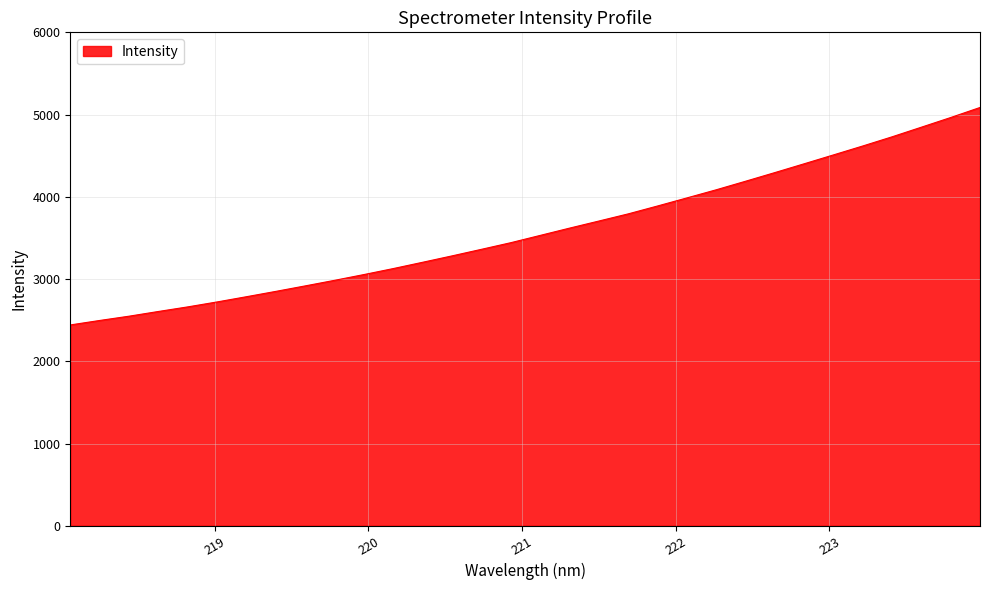

What is the maximum value shown in the chart?

5086.2